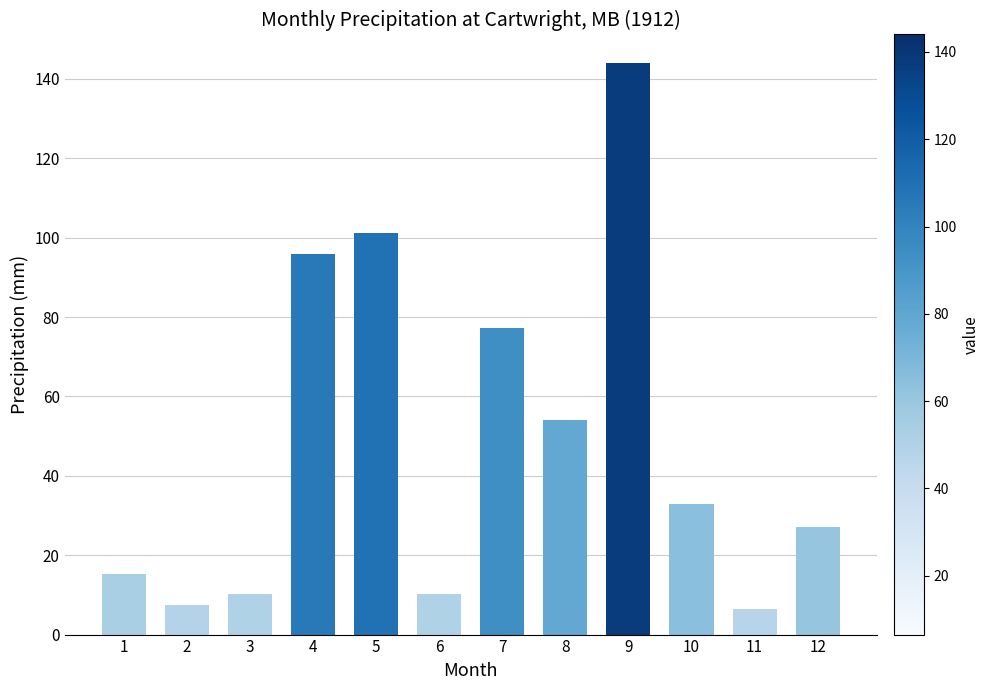

What is the maximum value shown in the chart?

144.0